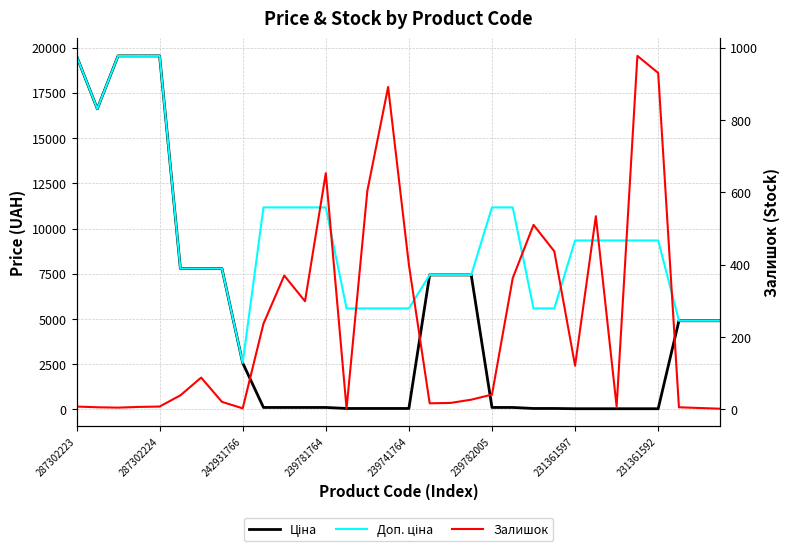

What are all the series names shown in the legend?

Ціна, Доп. ціна, Залишок